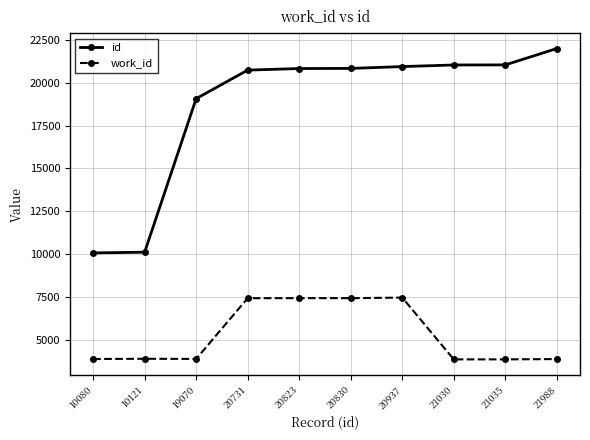

Is it true that work_id equals 4224 at 20830?

False